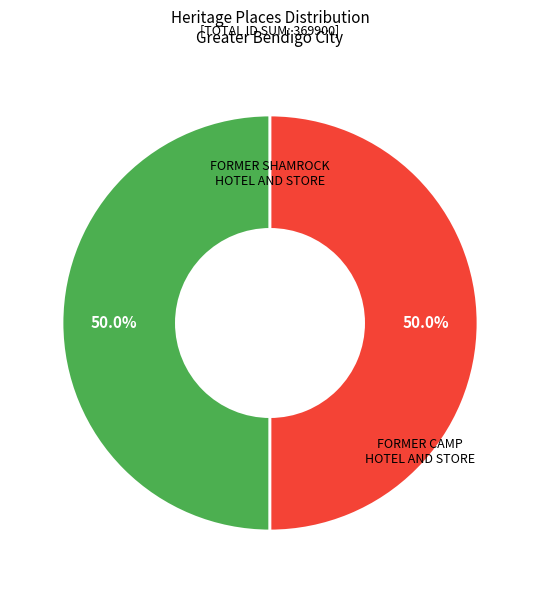

What is the ratio of the value at FORMER CAMP HOTEL AND STORE to the value at FORMER SHAMROCK HOTEL AND STORE?

1.0